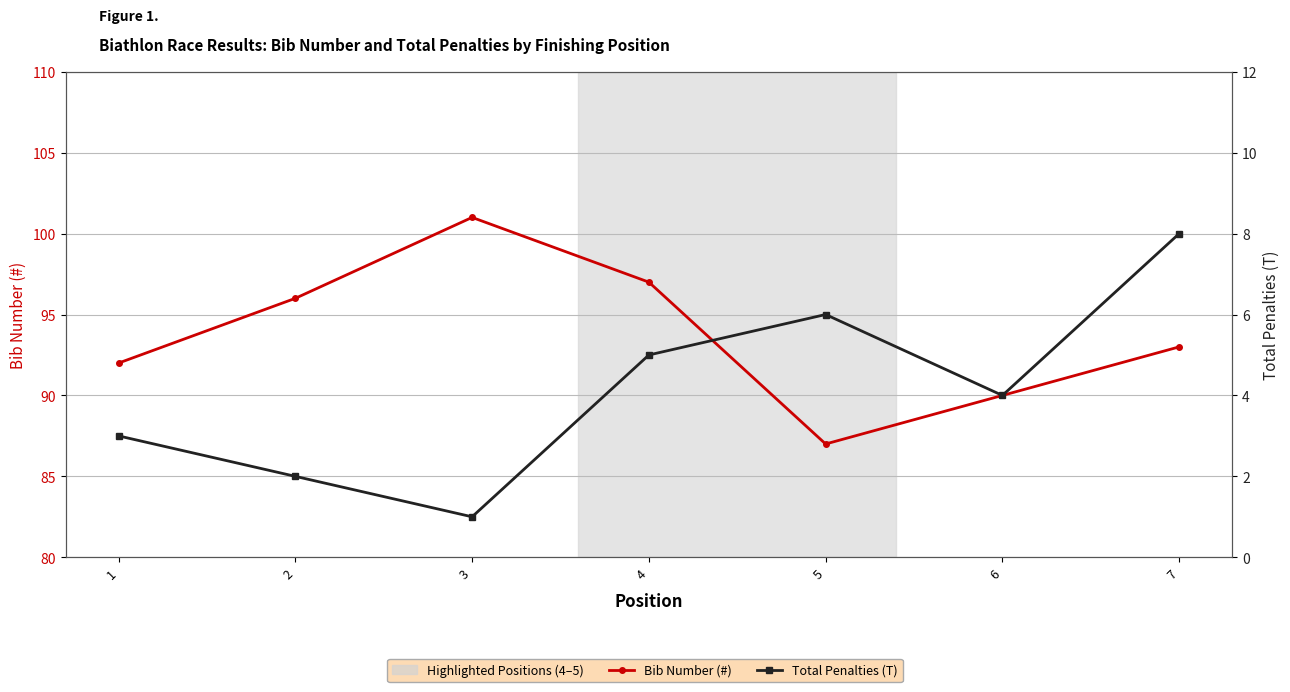

Where is Total Penalties (T) nearest to the value 4?

6